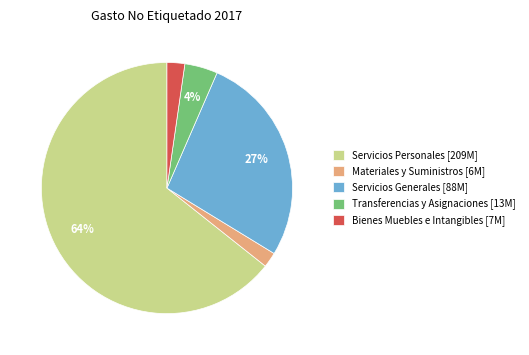

How many slices are in this pie chart?

5